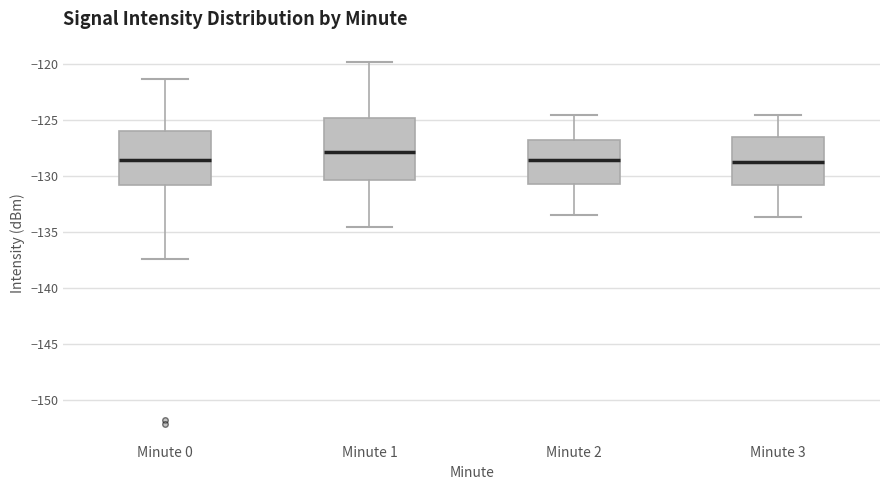

Which box is the tallest, from its lower edge to its upper edge?

Minute 1